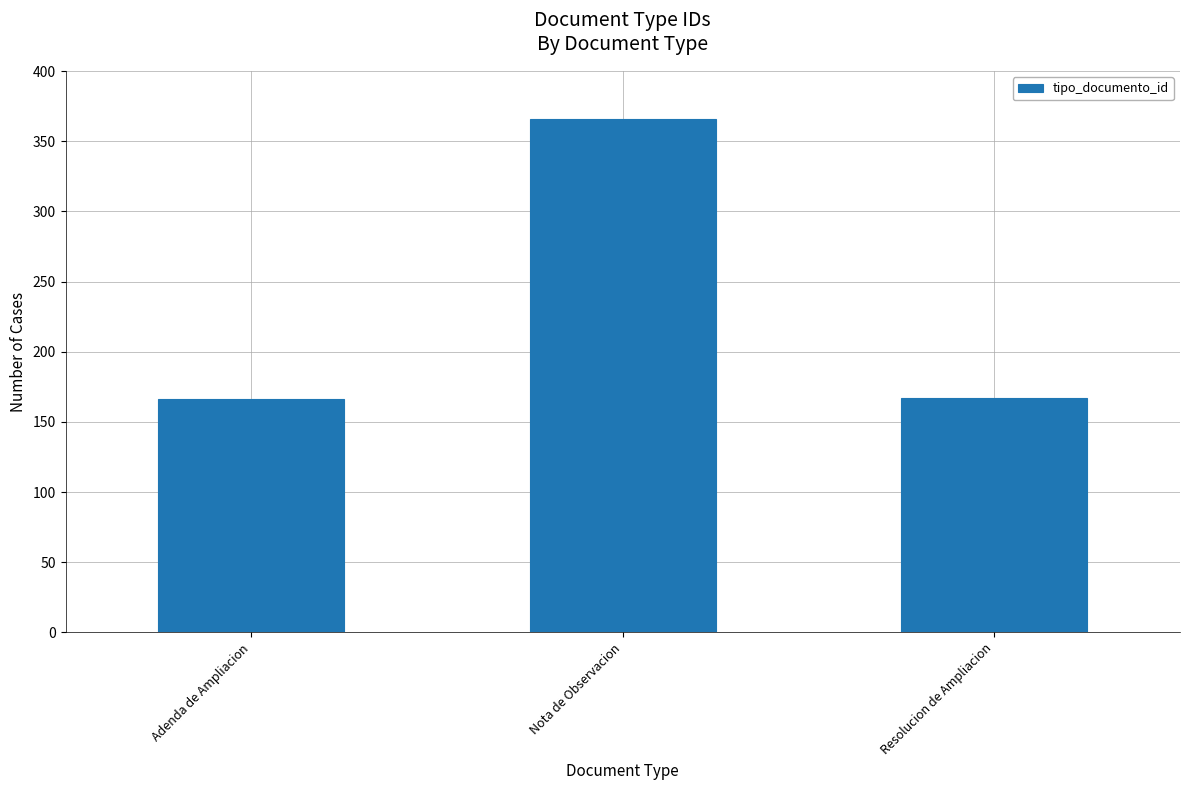

What is the label of the 2nd bar from the left?

Nota de Observacion